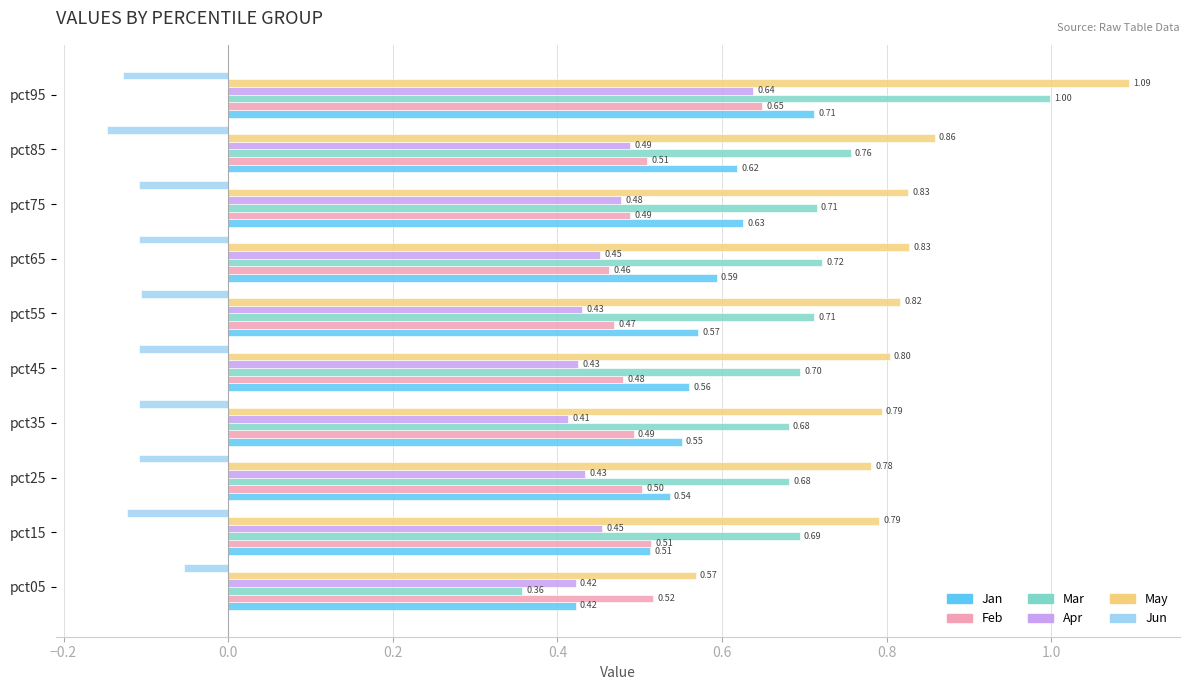

Which series changed the most between pct05 and pct35?

Mar